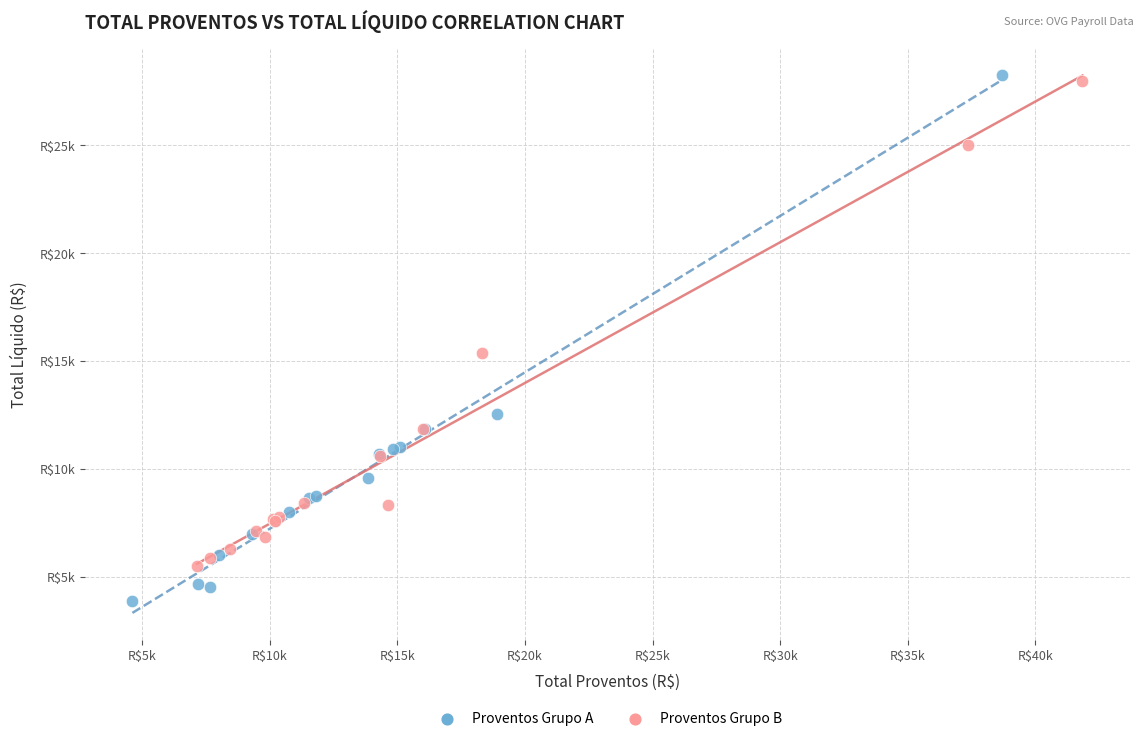

Which series has the widest spread of Y values?

Proventos Grupo A